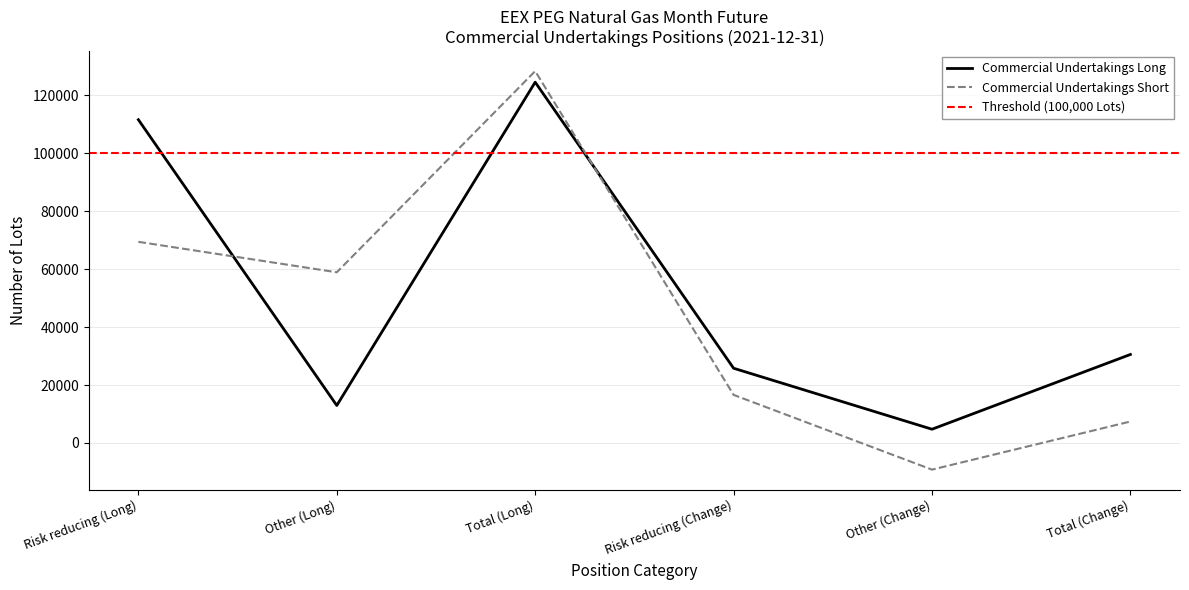

At which label does Commercial Undertakings Short reach its peak?

Total (Long)